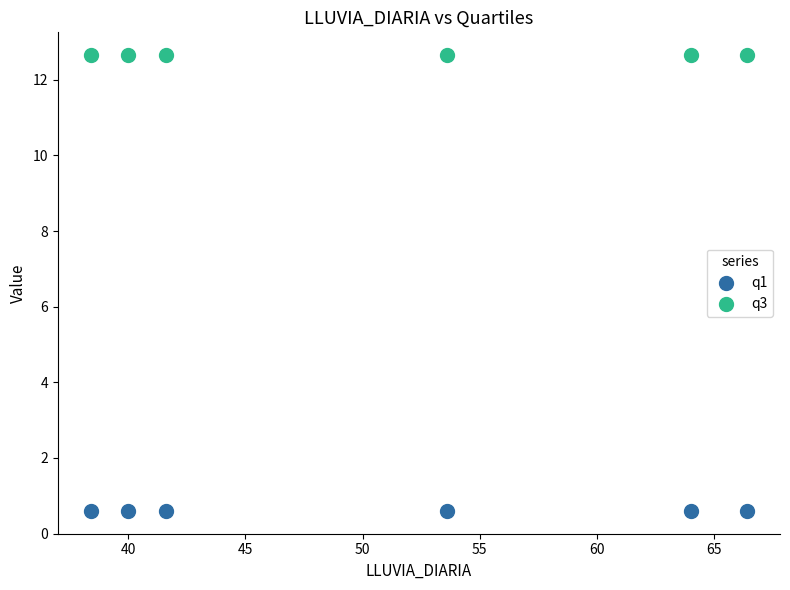

Which series reaches the maximum Y coordinate?

q3